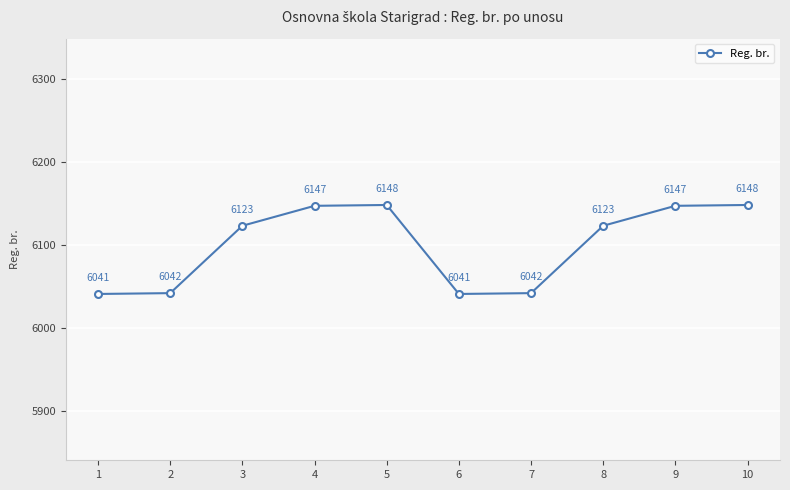

What is the change in value from 4 to 8?

-24